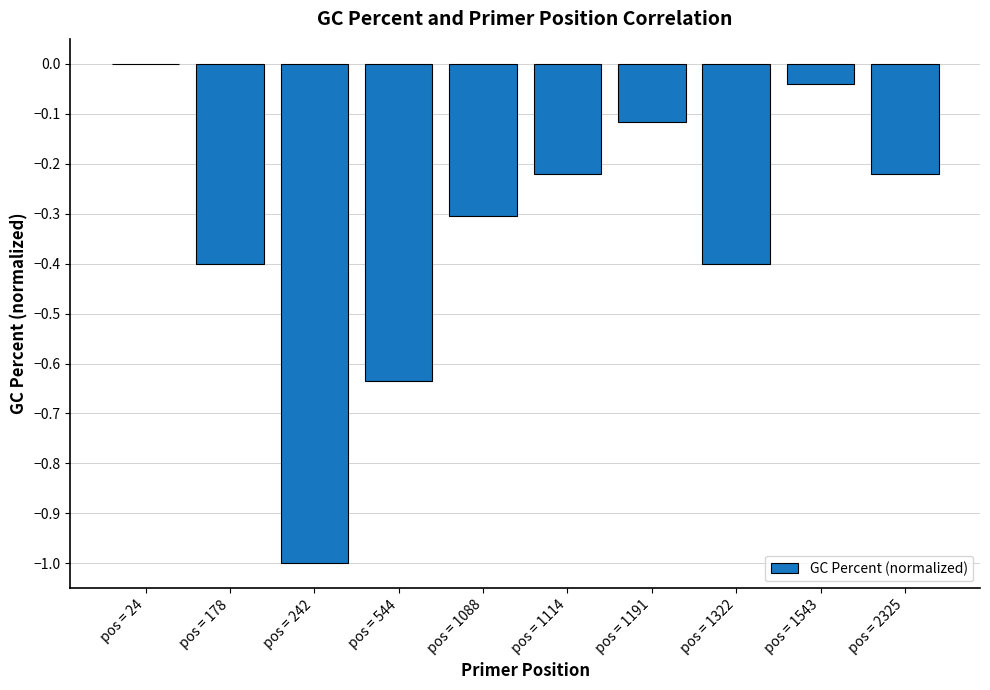

What is the sum of all values?

-3.3